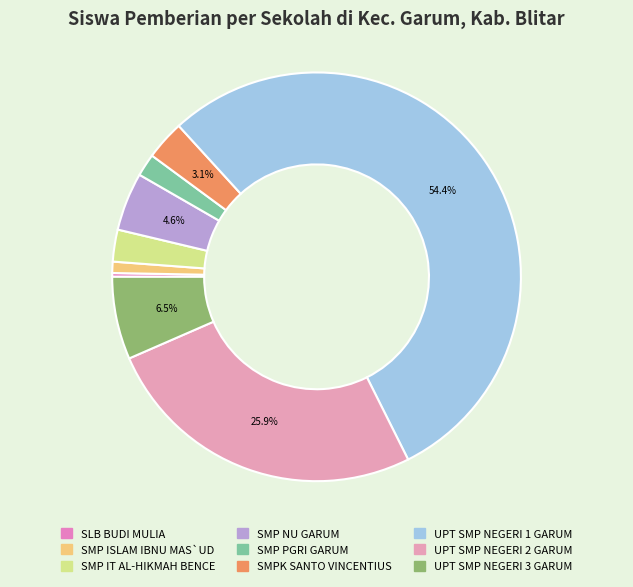

To the nearest percent, what is the average slice percentage?

11%